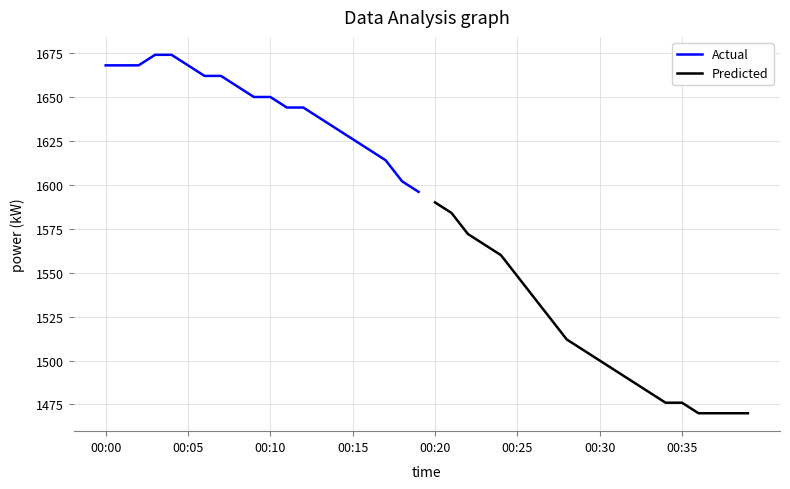

True or false: Actual has more than 2 interior local peaks.

False